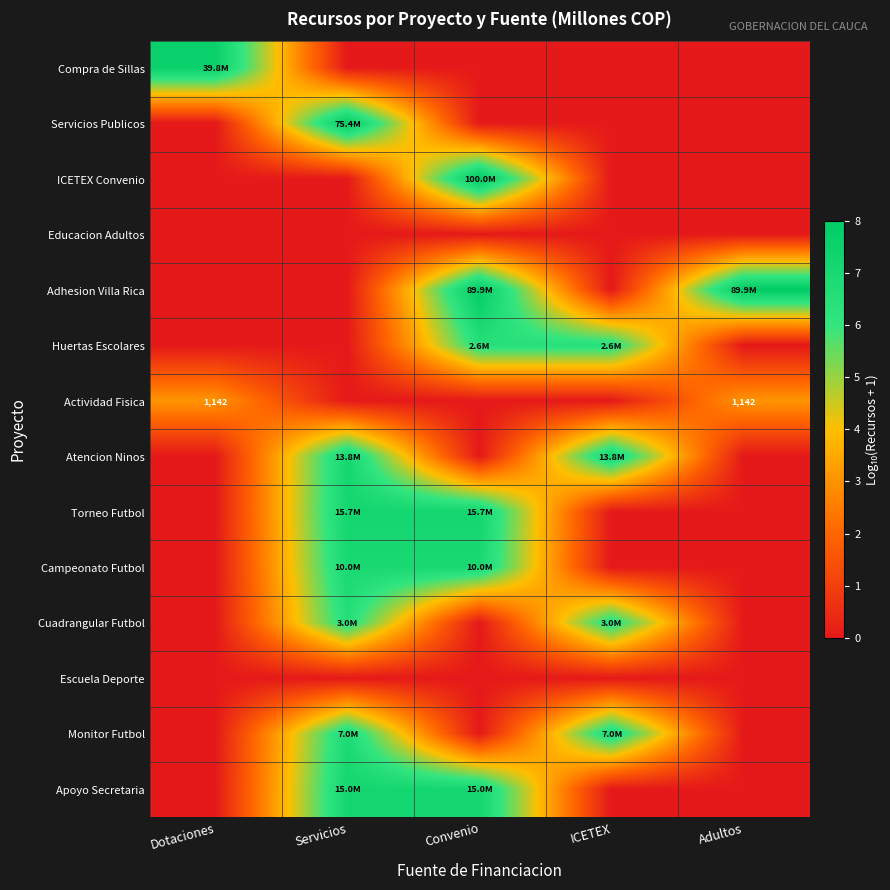

Which series has the largest range (max minus min)?

ICETEX Convenio